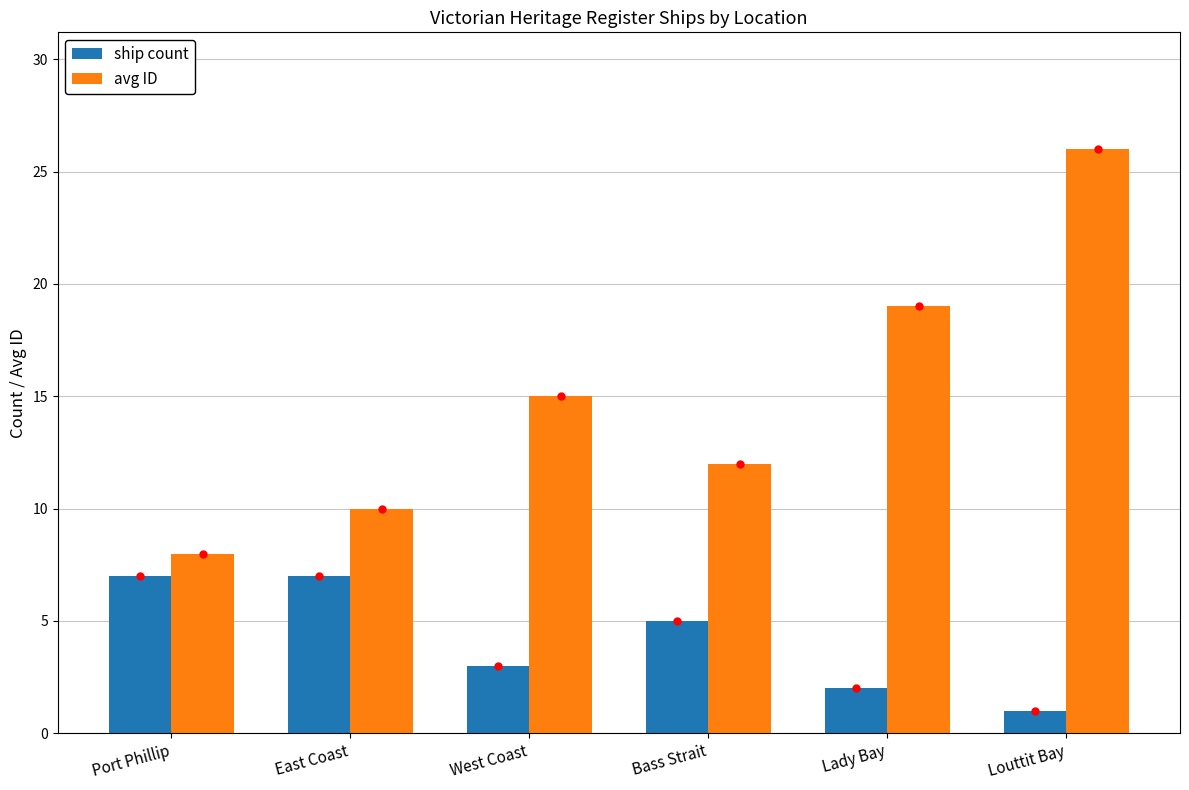

What is the spread (max minus min) of values at West Coast?

12